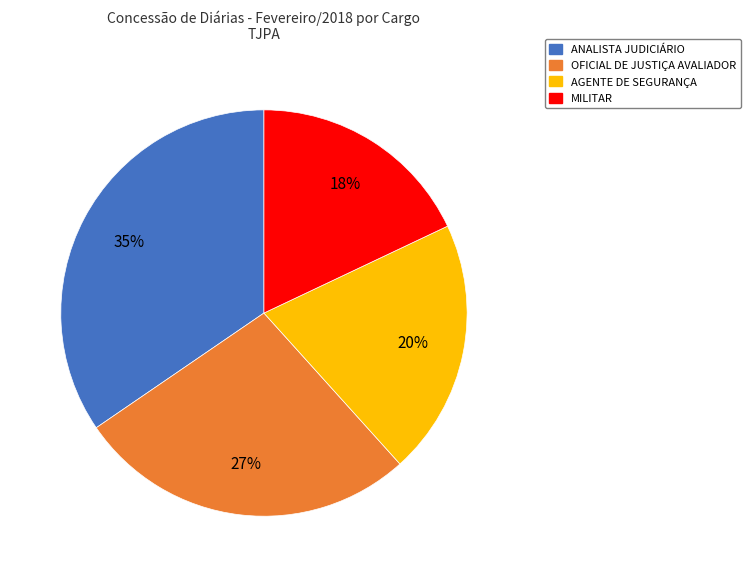

To the nearest percent, what is the average slice percentage?

25%